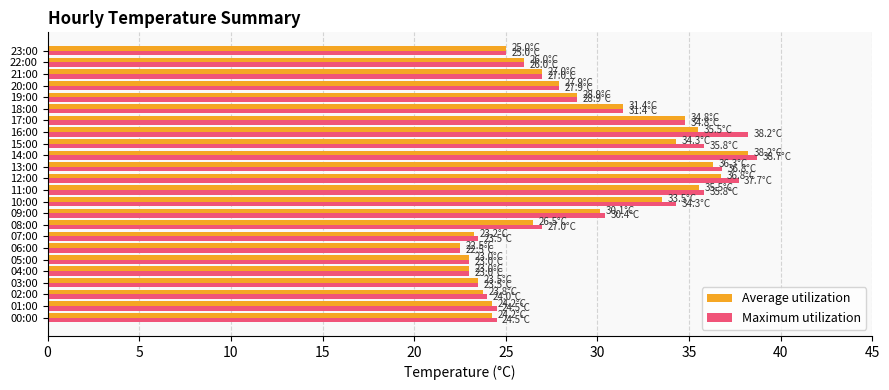

Is the value of Maximum utilization at 10:00 greater than the value of Average utilization at 00:00?

Yes